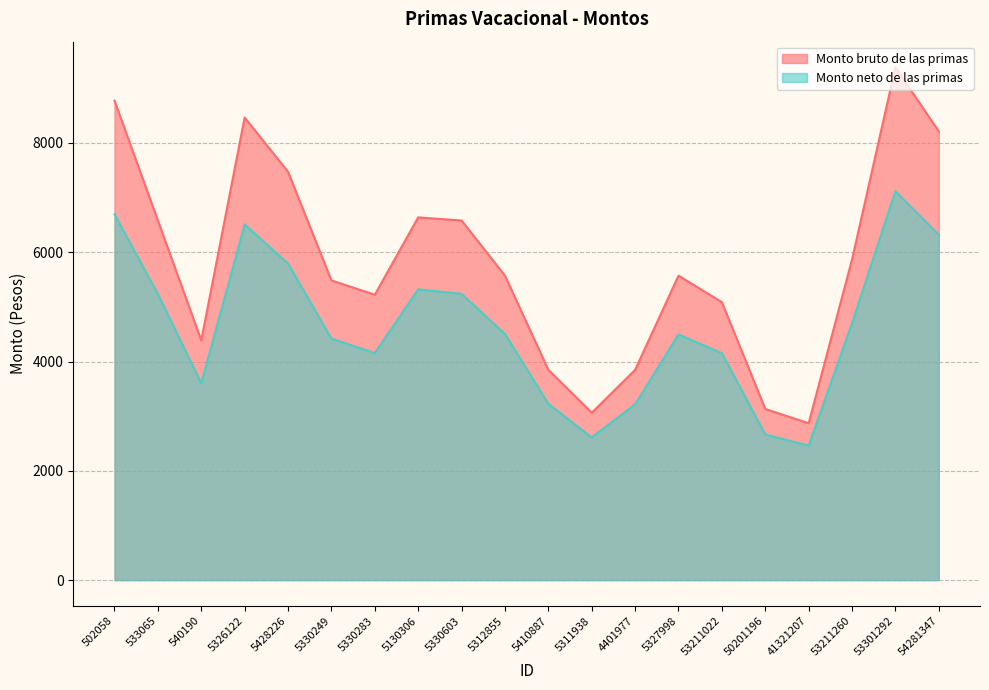

What are all the series names shown in the legend?

Monto bruto de las primas, Monto neto de las primas